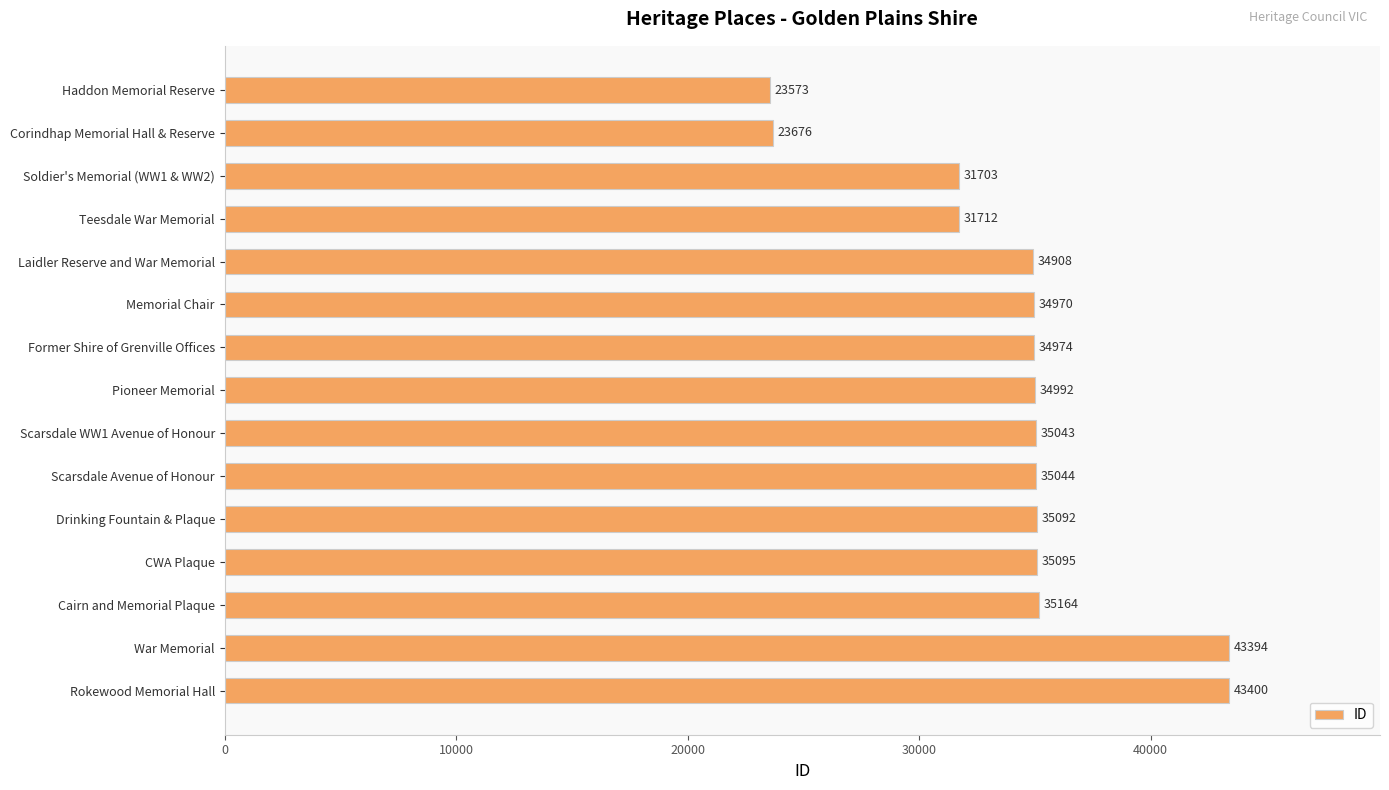

Which has a higher value, CWA Plaque or Laidler Reserve and War Memorial?

CWA Plaque